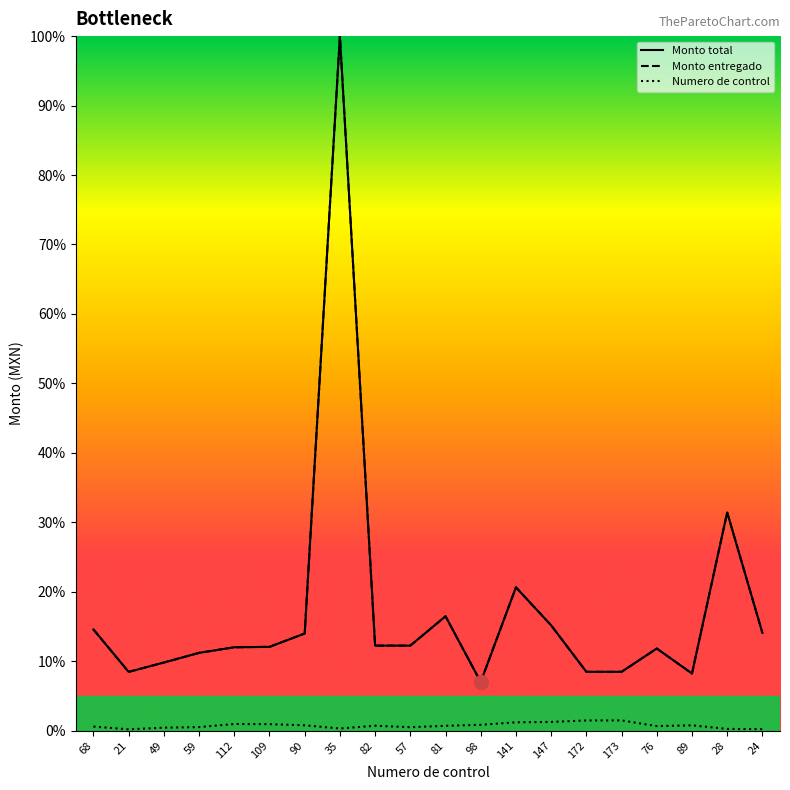

What is the label of the 14th point from the left?

147